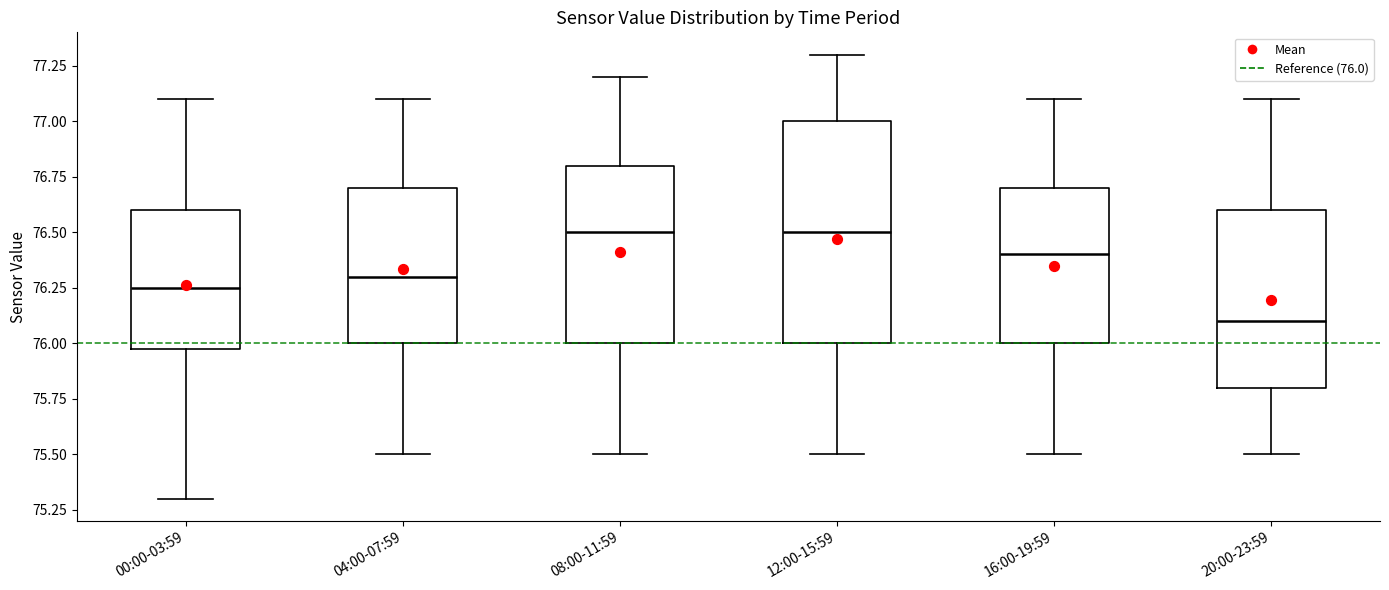

Where does the median line of the box for 04:00-07:59 sit on the y-axis? The values are not printed on the chart, so give them approximately, as read against the axis.

76.30